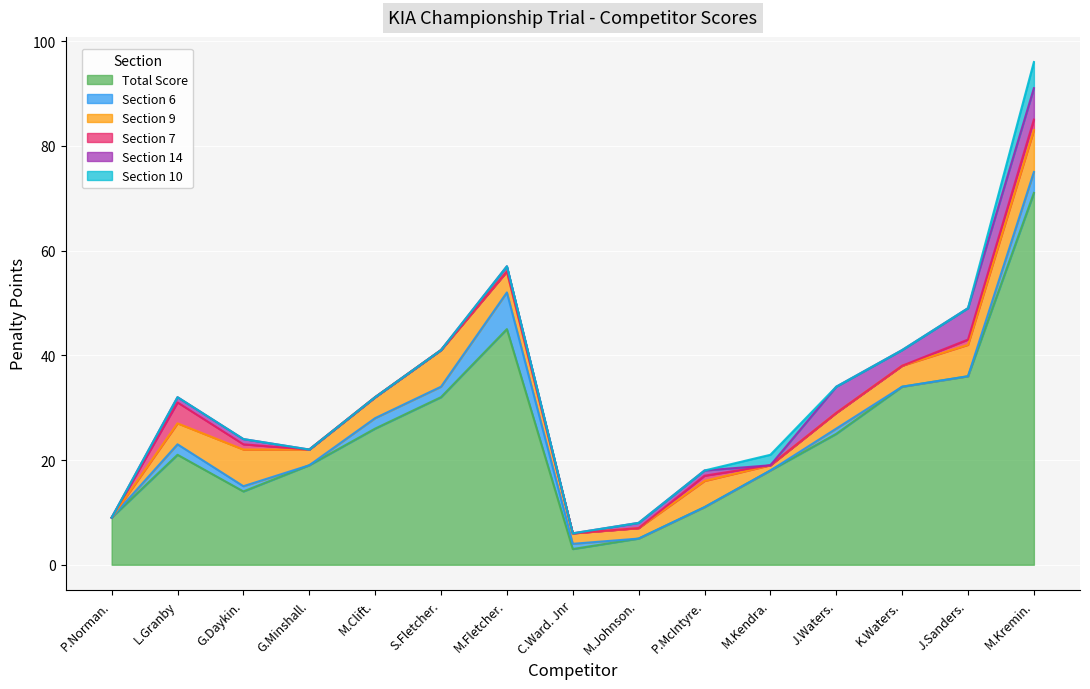

Does the chart display data point markers on the line(s)?

No